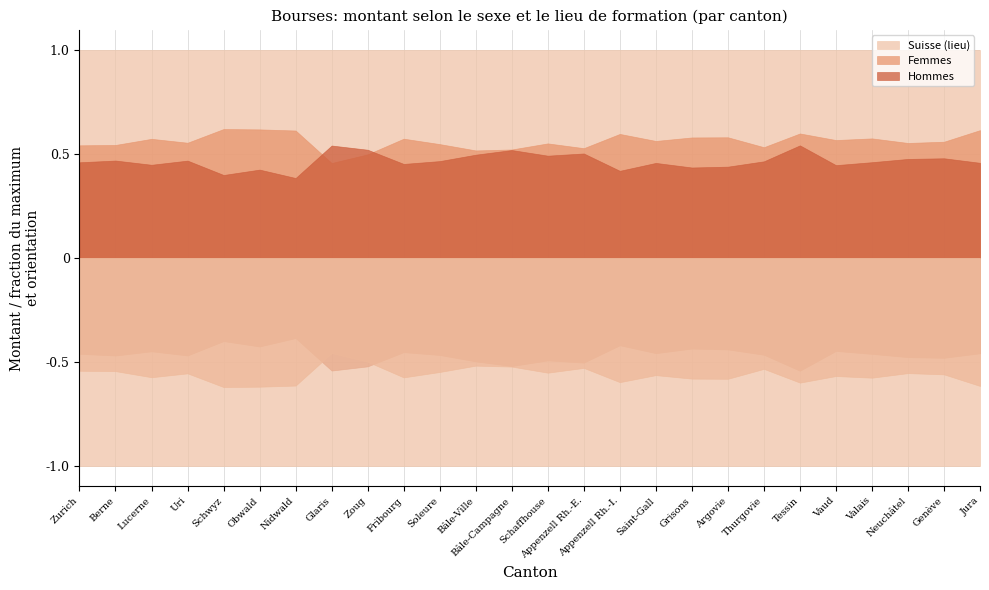

What is the spread (max minus min) of values at Lucerne?

6136530